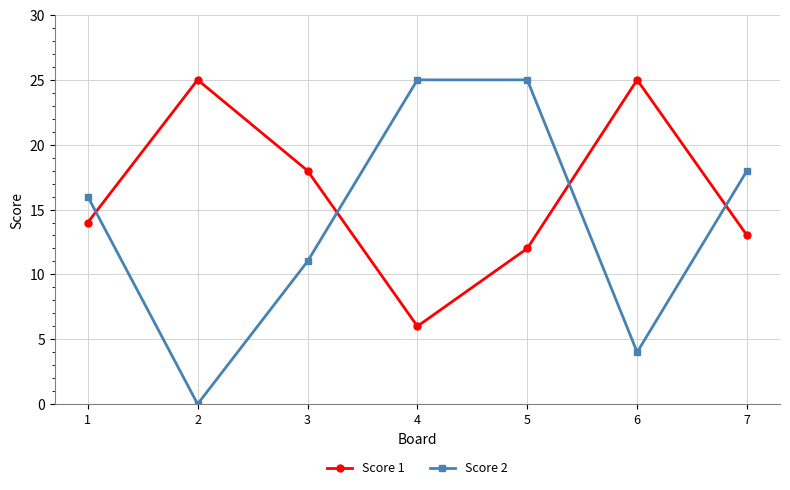

Where is the first local minimum for Score 2?

2